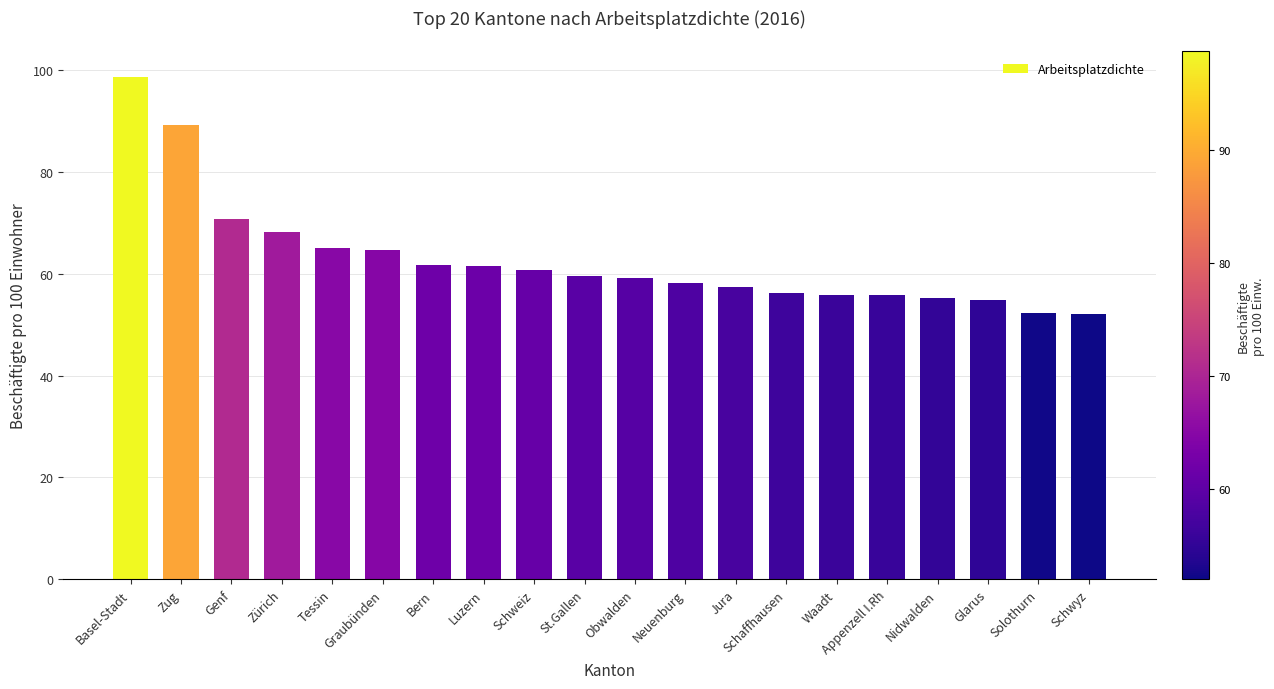

What is the smallest value displayed?

52.0